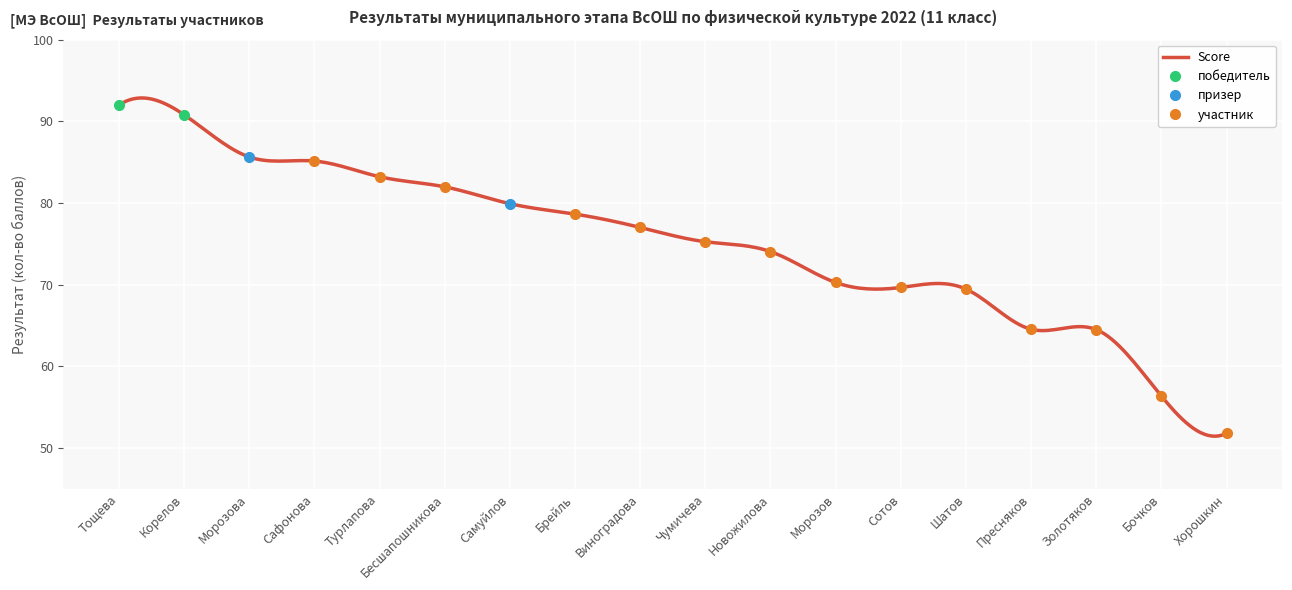

Is this an area chart (filled region under the line)?

No